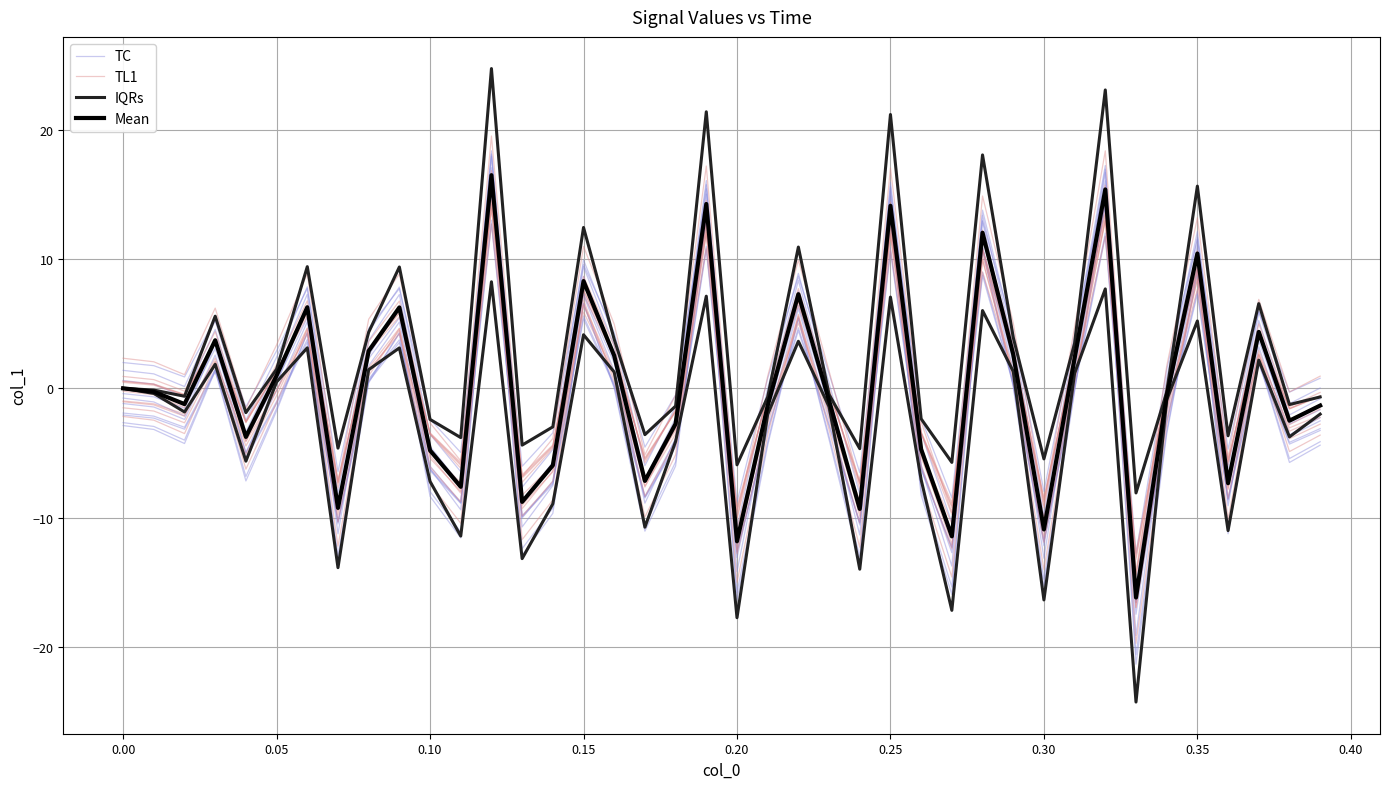

How many values in the Mean series are below 0?

22